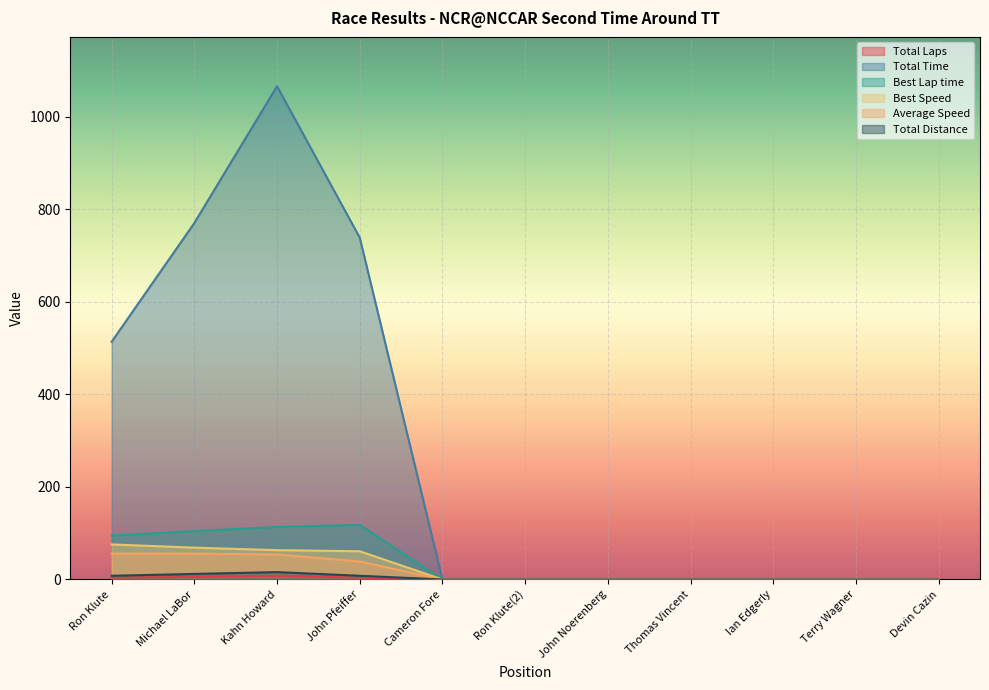

Which series changed the most between Kahn Howard and Thomas Vincent?

Total Time